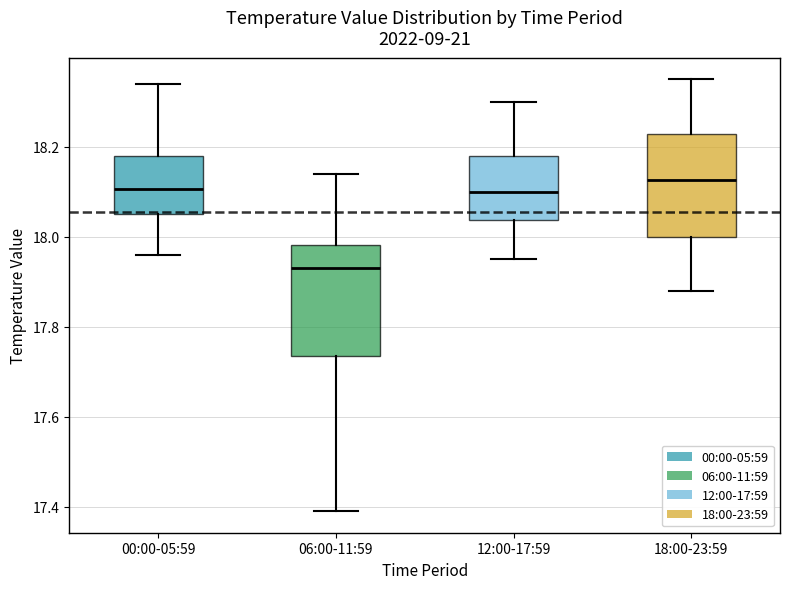

Reading left to right, transcribe this box plot: for each box, give where its median line is, the range the box spans, and where its two whiskers end, as read against the y-axis. The values are not printed on the chart, so give them approximately, as read against the axis.

00:00-05:59: median 18.10, box 18.06 to 18.18, whiskers 17.96 to 18.34
06:00-11:59: median 17.94, box 17.74 to 17.98, whiskers 17.40 to 18.14
12:00-17:59: median 18.10, box 18.04 to 18.18, whiskers 17.96 to 18.30
18:00-23:59: median 18.12, box 18.00 to 18.22, whiskers 17.88 to 18.36